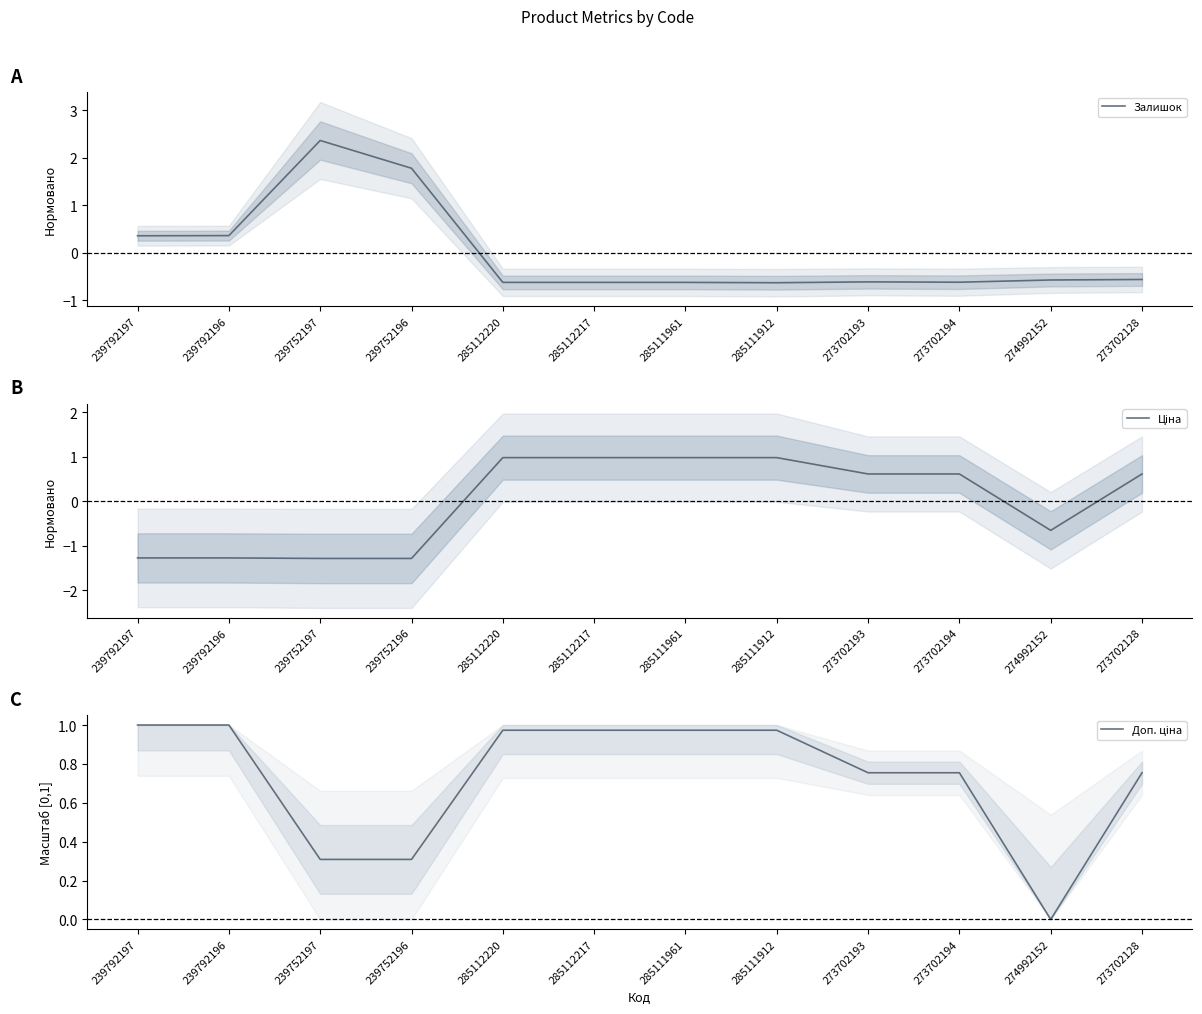

How many positive values does the Залишок series have?

4